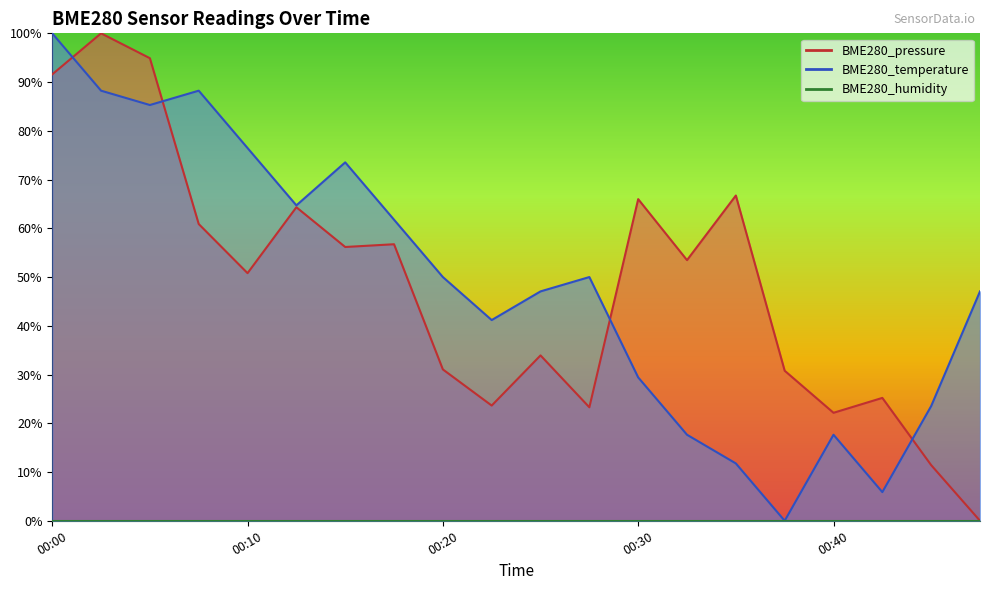

How many times do BME280_temperature and BME280_pressure cross each other?

4